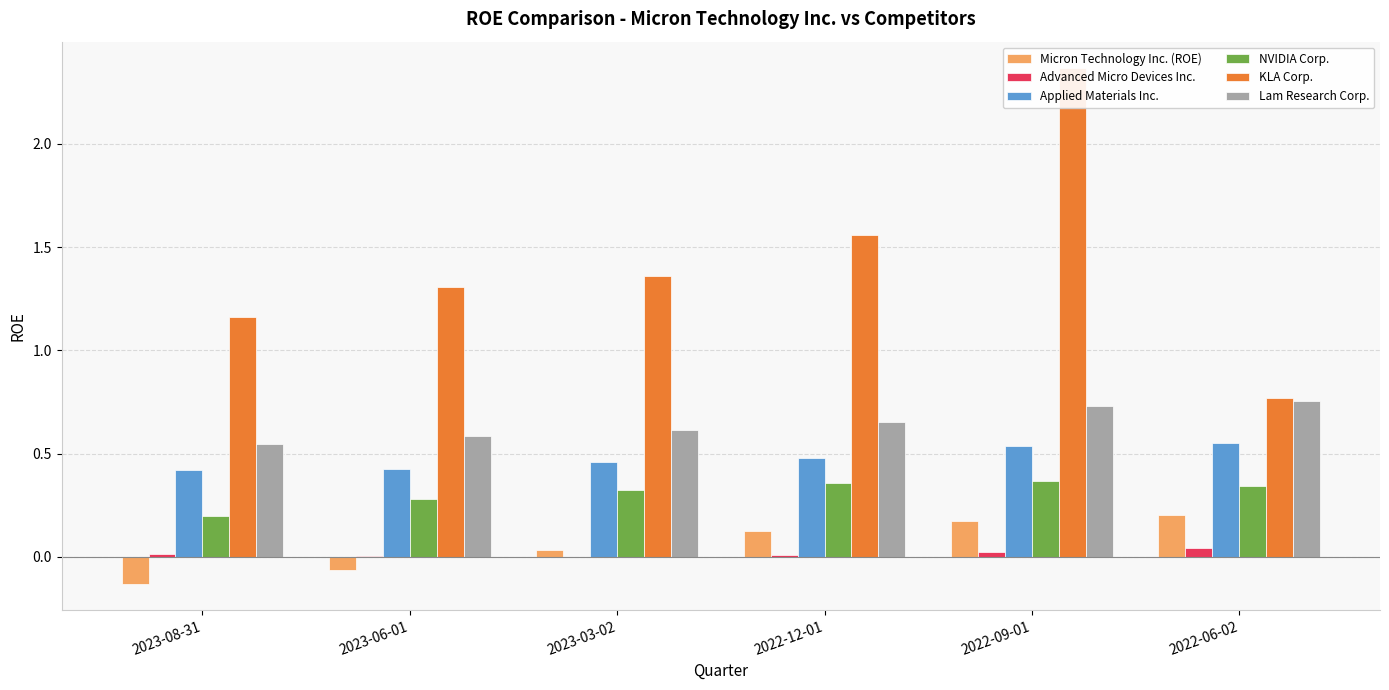

Rank the series at 2023-03-02 from lowest to highest value.

Advanced Micro Devices Inc., Micron Technology Inc. (ROE), NVIDIA Corp., Applied Materials Inc., Lam Research Corp., KLA Corp.